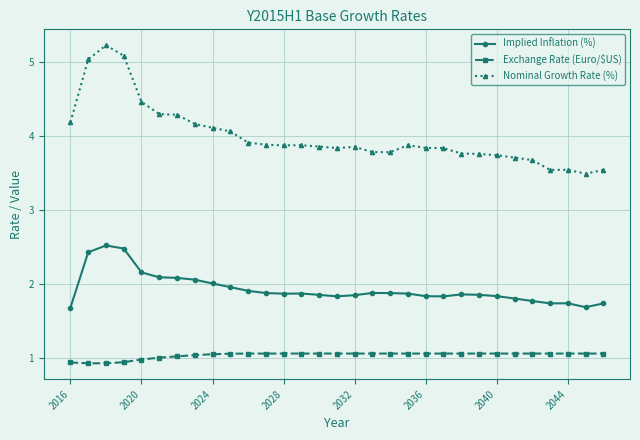

Which series has the largest total across all categories?

Nominal Growth Rate (%)